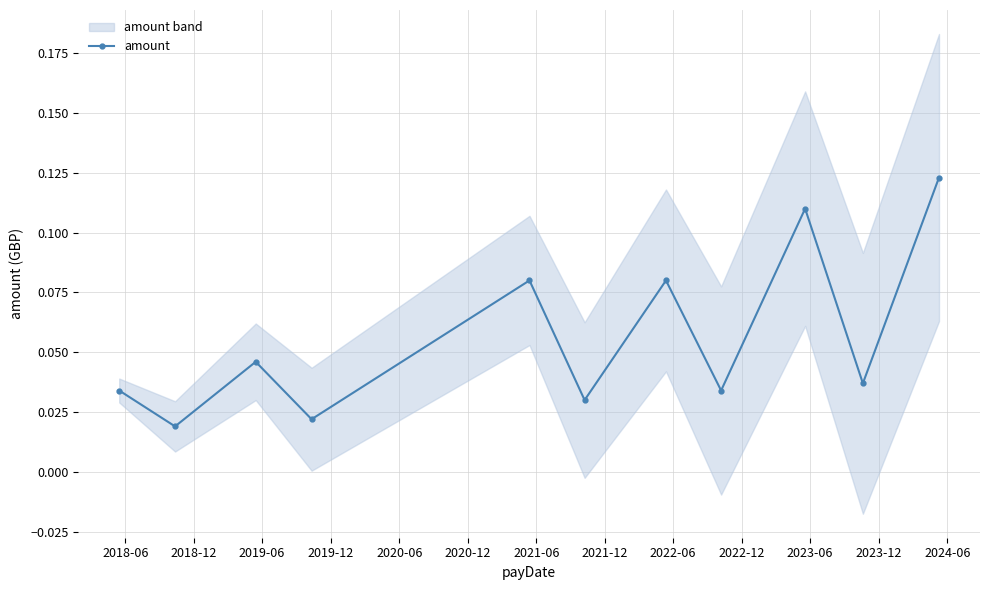

How many interior local valleys does the amount series have?

5